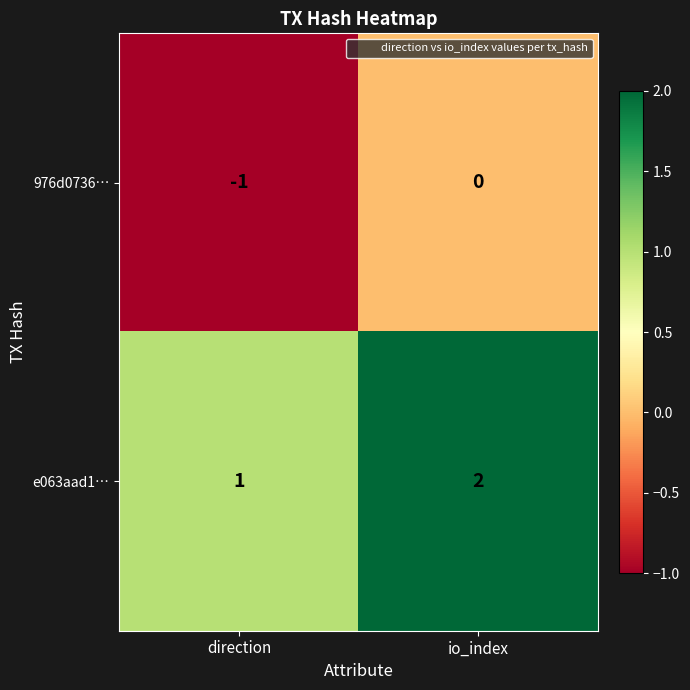

At which category does the chart reach its minimum across all series?

direction